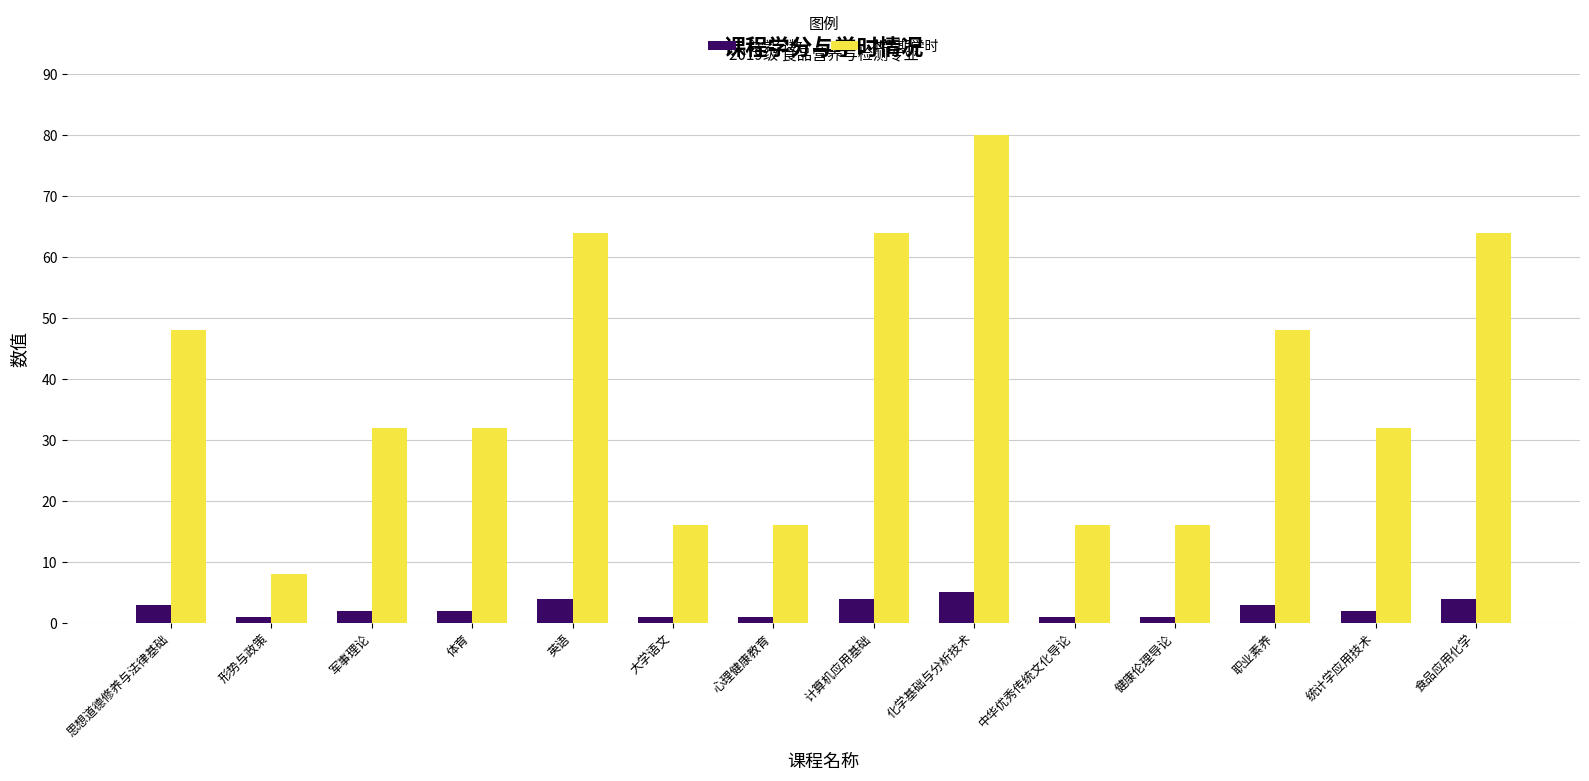

At which category is the sum across all series the highest?

化学基础与分析技术